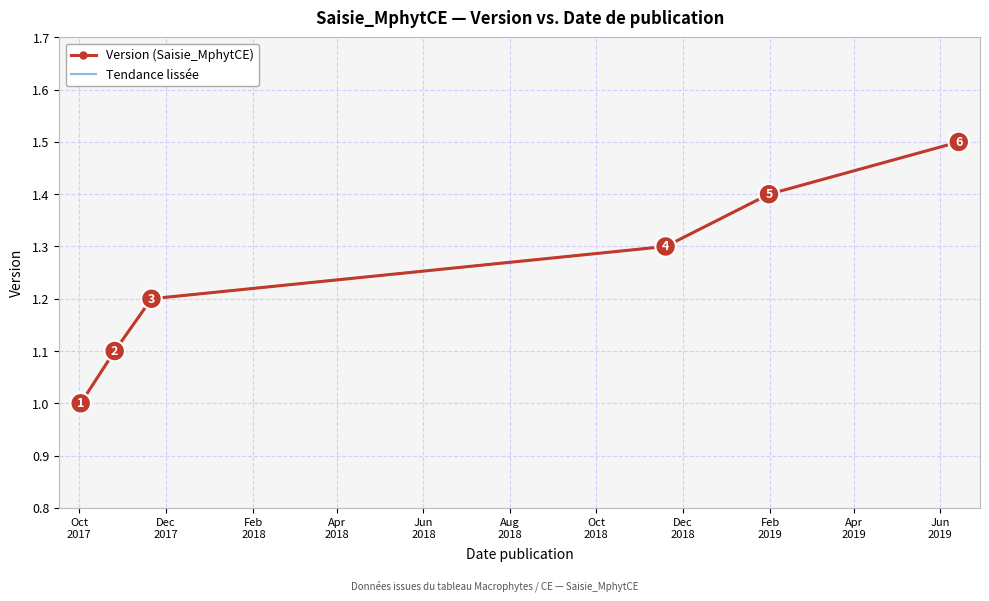

What is the greatest value displayed?

1.5